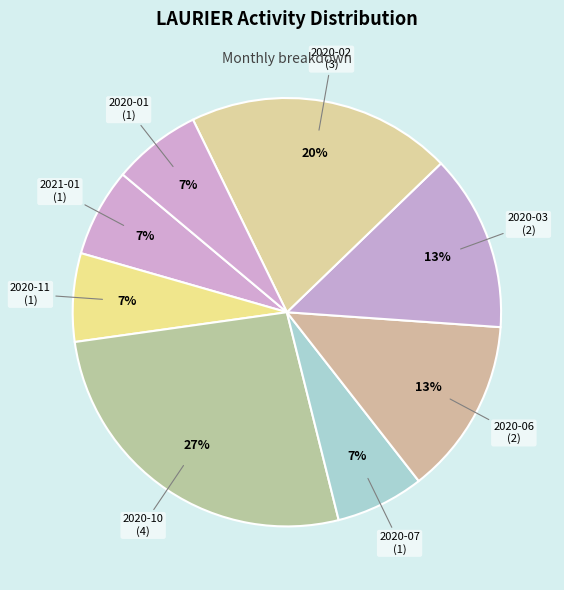

Does any single category account for the majority?

No